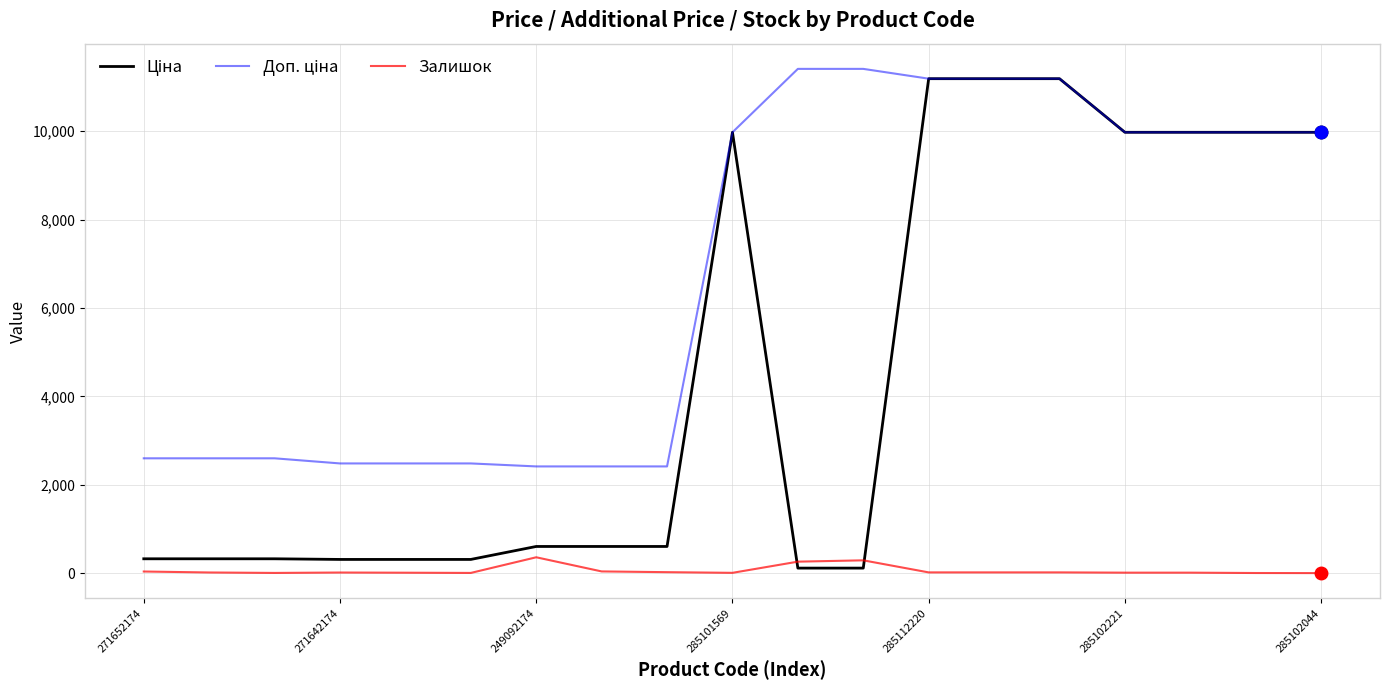

What is the average value of the Доп. ціна series?

6776.1